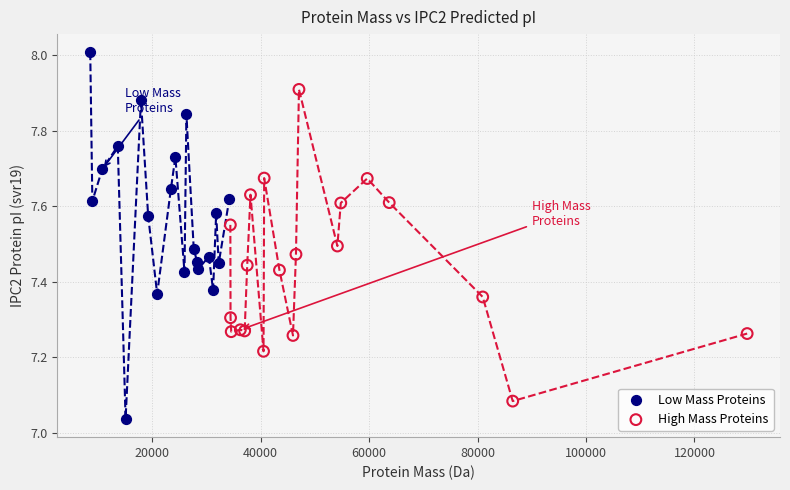

Which series reaches the minimum Y coordinate?

Low Mass Proteins